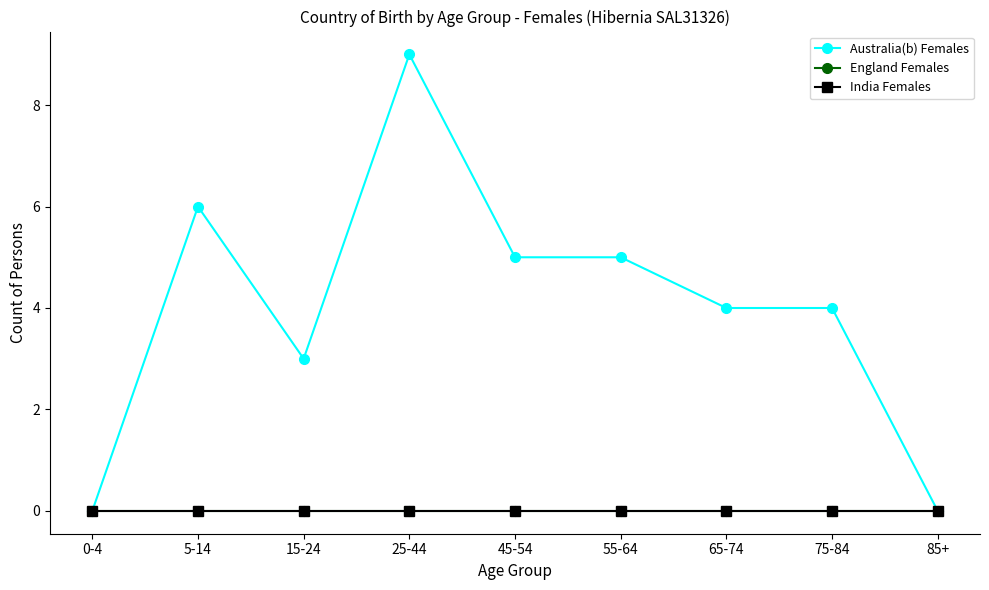

What is the approximate value of Australia(b) Females at 55-64?

5